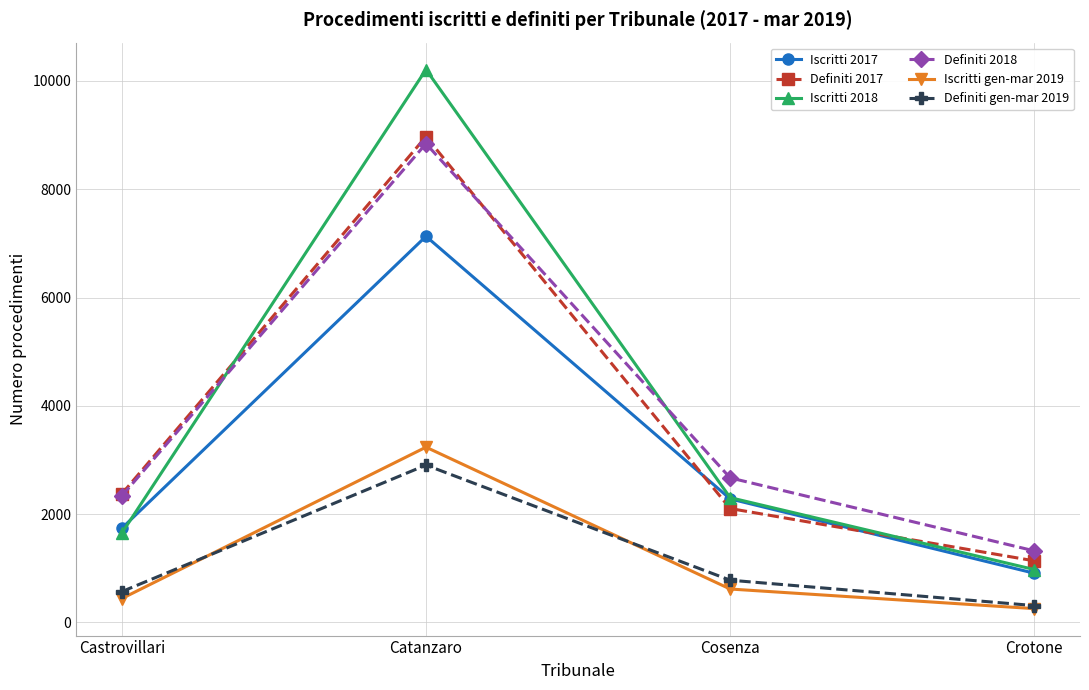

Which series changed the most between Catanzaro and Crotone?

Iscritti 2018